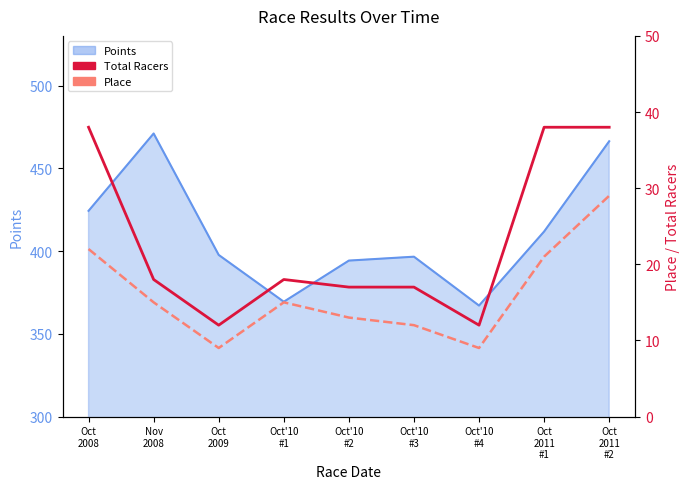

True or false: Place and Total Racers cross at least once.

False